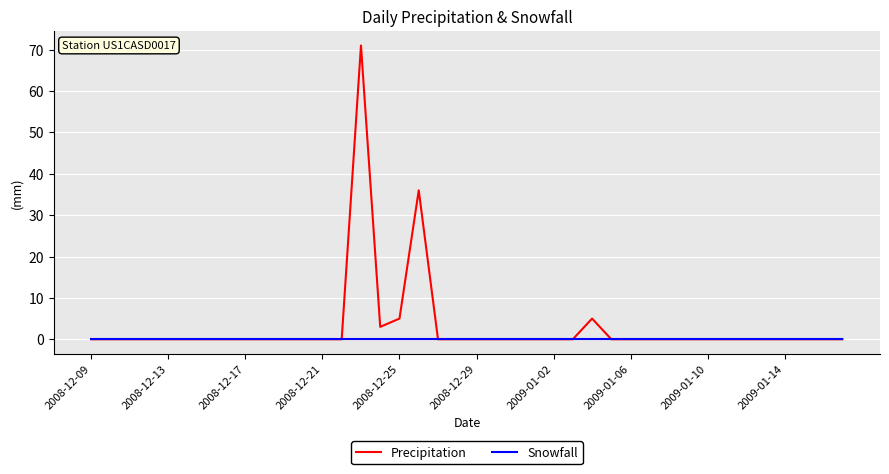

Does the chart display data point markers on the line(s)?

No